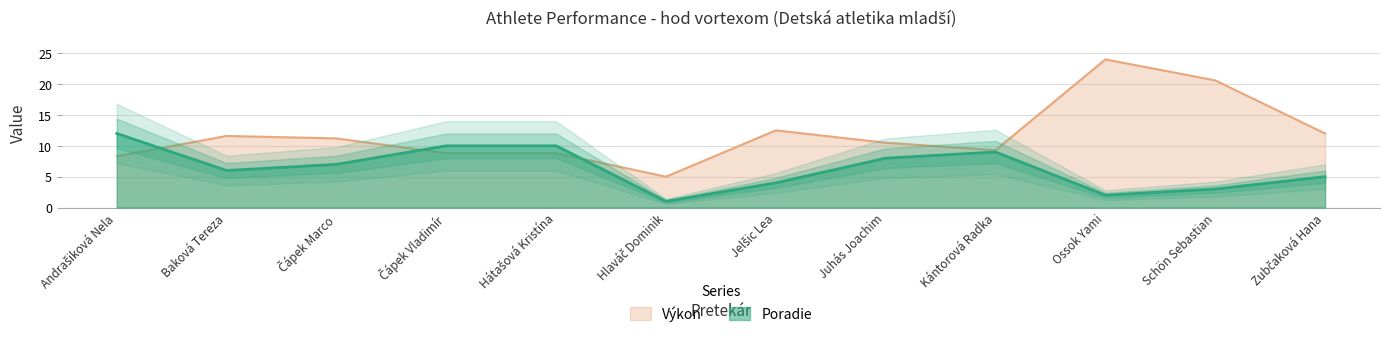

Which series has the largest total across all categories?

Výkon